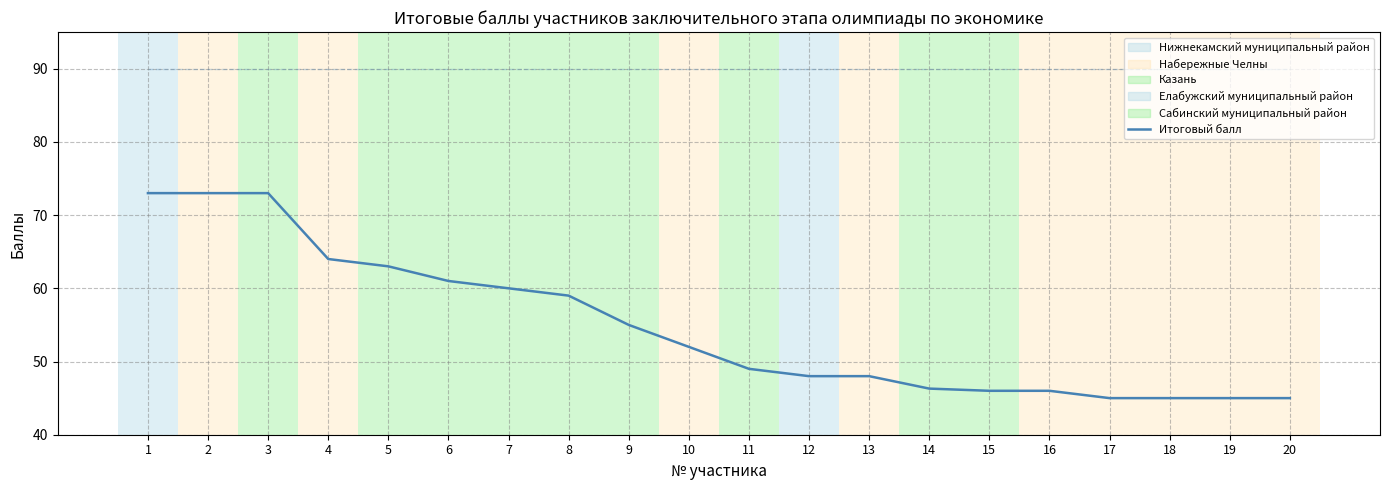

What is the total value across all series at 12?

138.0